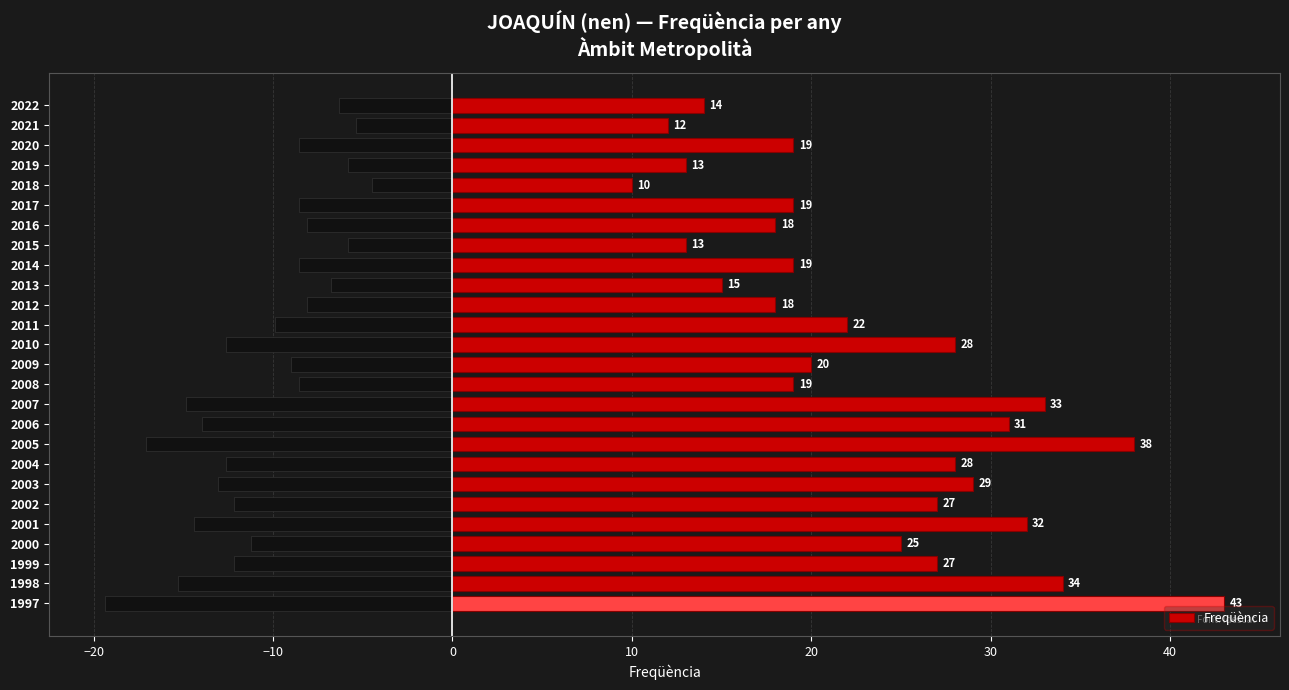

Read the Freqüència value at 2006, to the nearest 10.

30